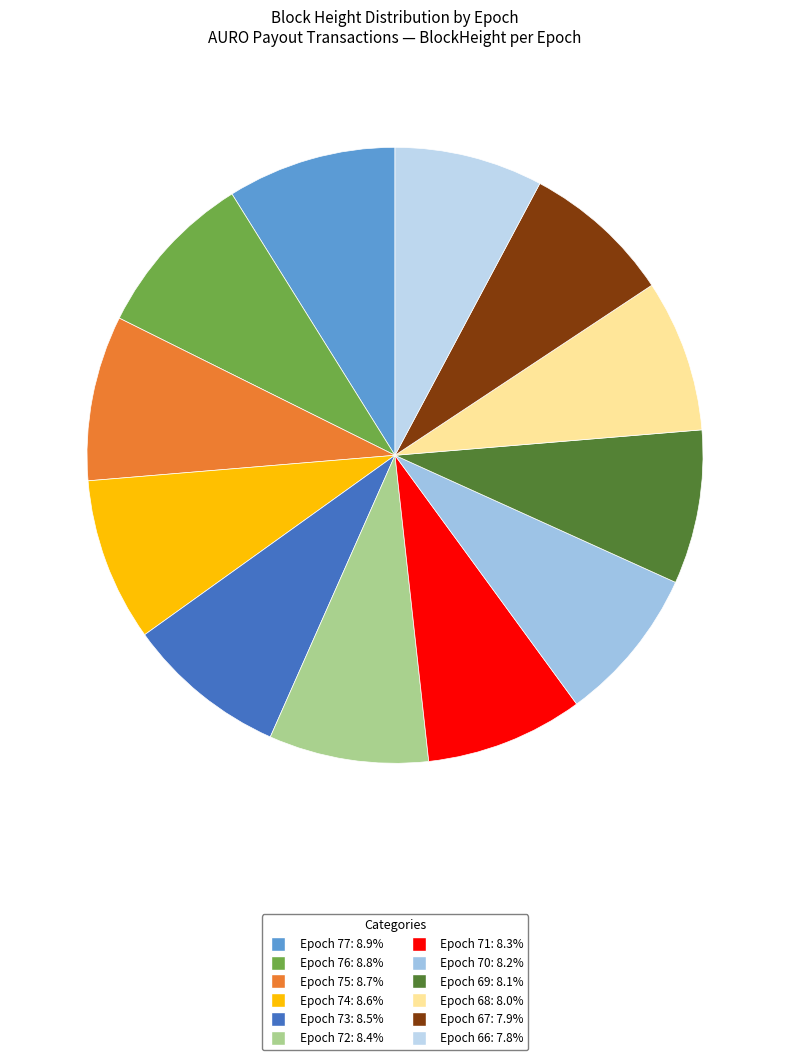

Is the sum of Epoch 75 and Epoch 71 greater than half?

No